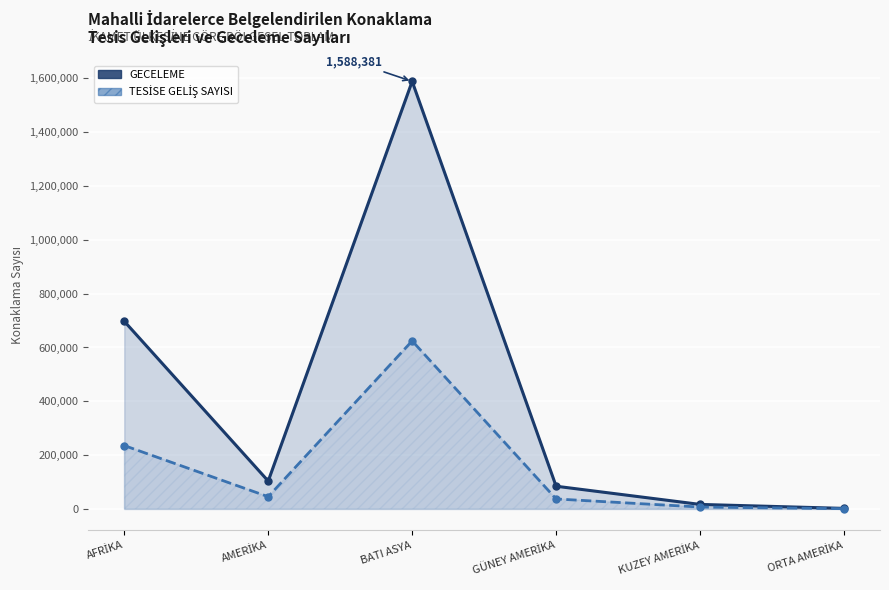

Reading right to left, list all the values displayed in this chart.

GECELEME: 2228	16996	84583	1588381	103807	697319
TESİSE GELİŞ SAYISI: 1118	7258	37287	624422	45663	235668